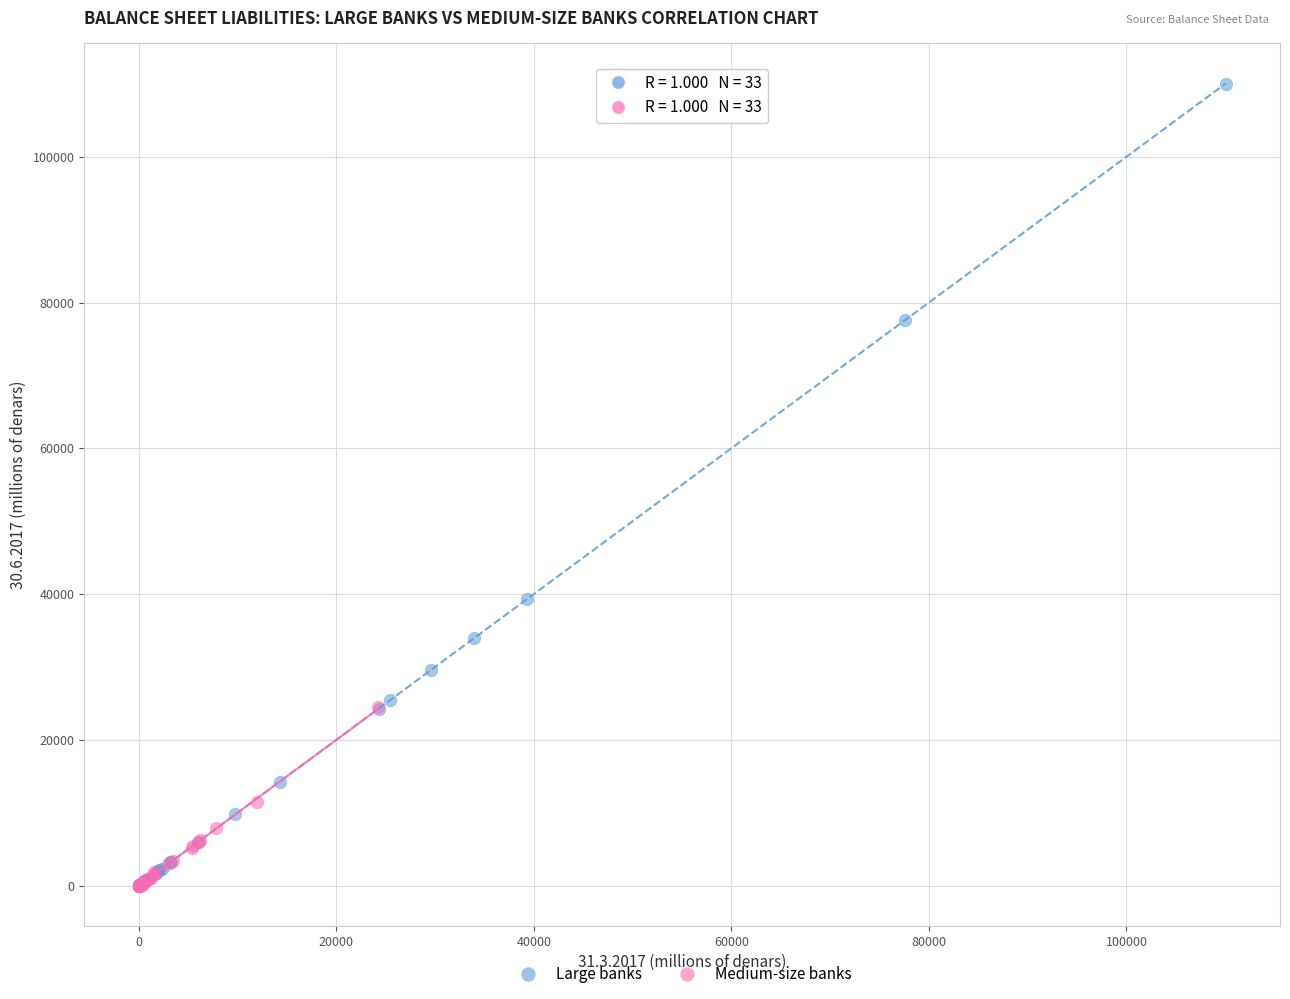

Which series has the largest Y range (max minus min)?

Large banks